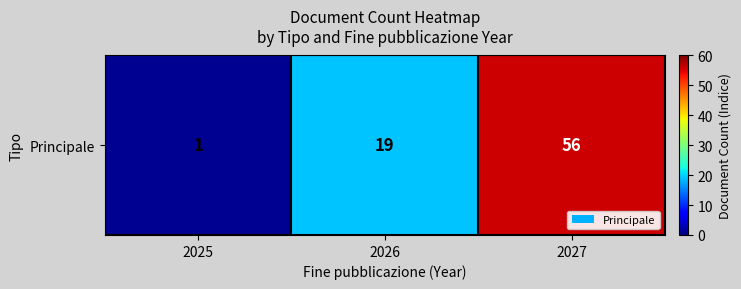

What is the greatest value displayed?

56